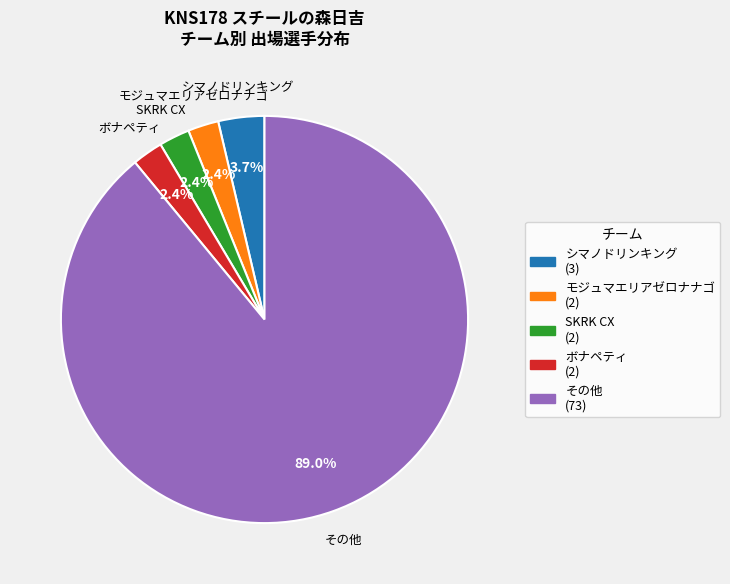

Is there a majority slice in this chart?

Yes